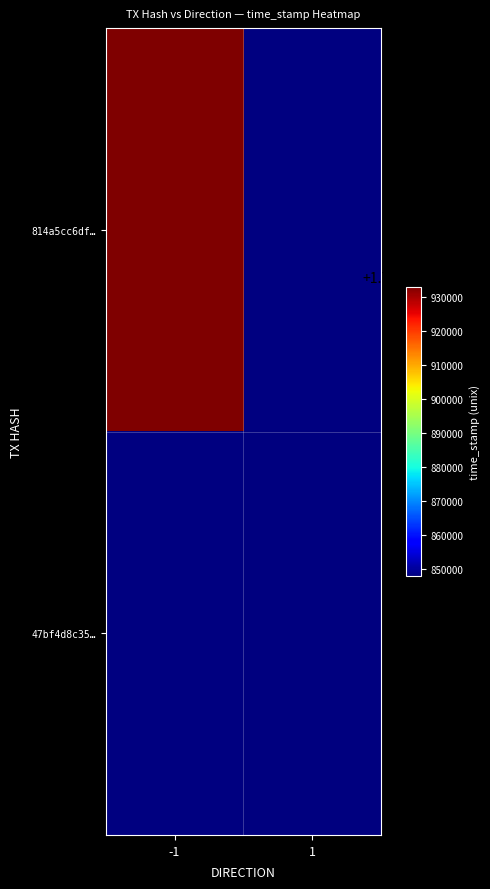

List the labels in order of 47bf4d8c35… value, smallest first.

-1, 1